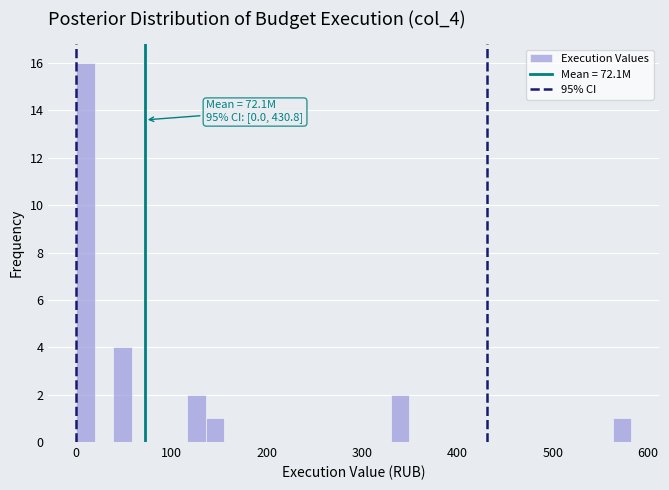

Read against the x-axis, roughly where is the centre of the tallest bar?

10